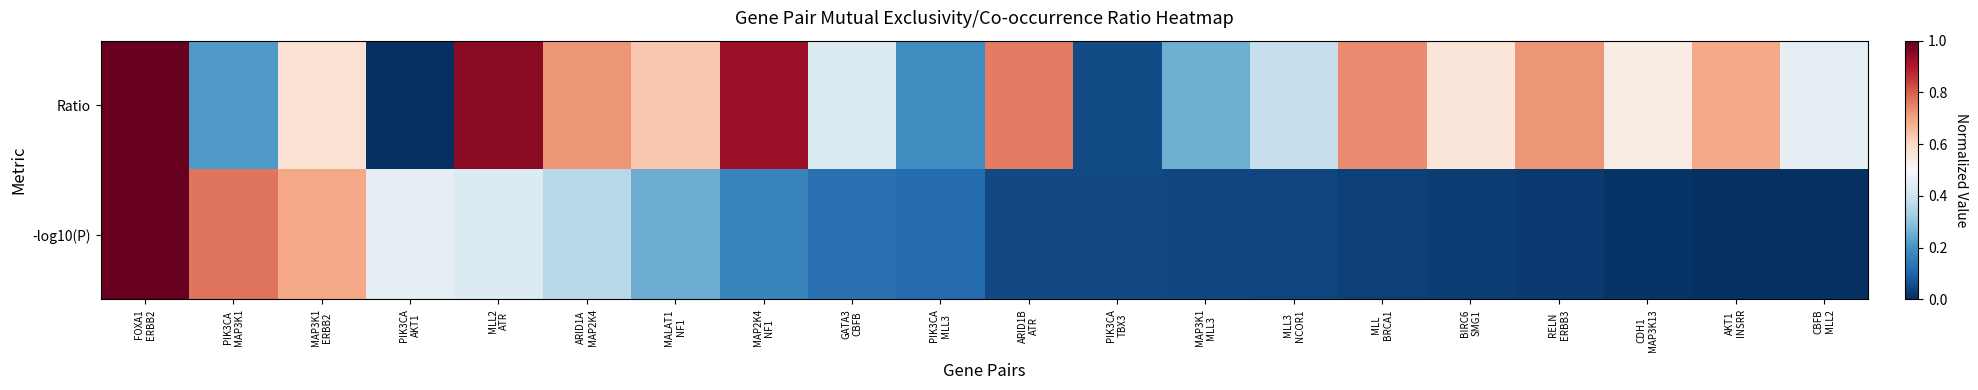

At how many categories does at least one series exceed 0?

20